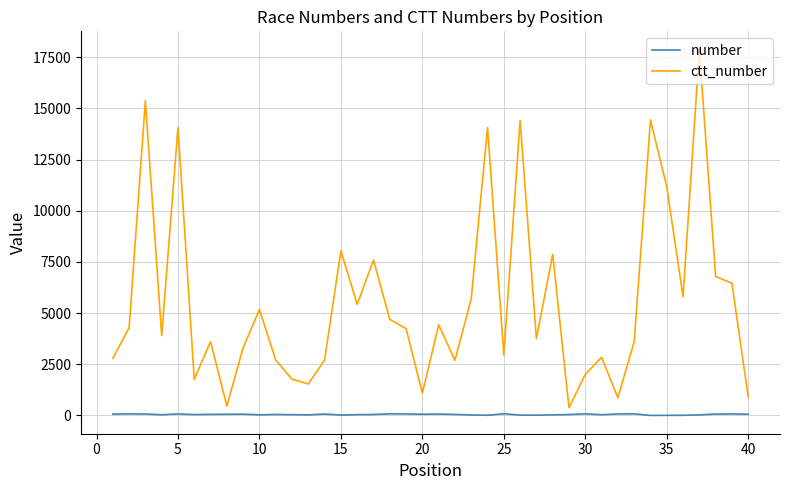

Rank the series by their average value, from lowest to highest.

number, ctt_number